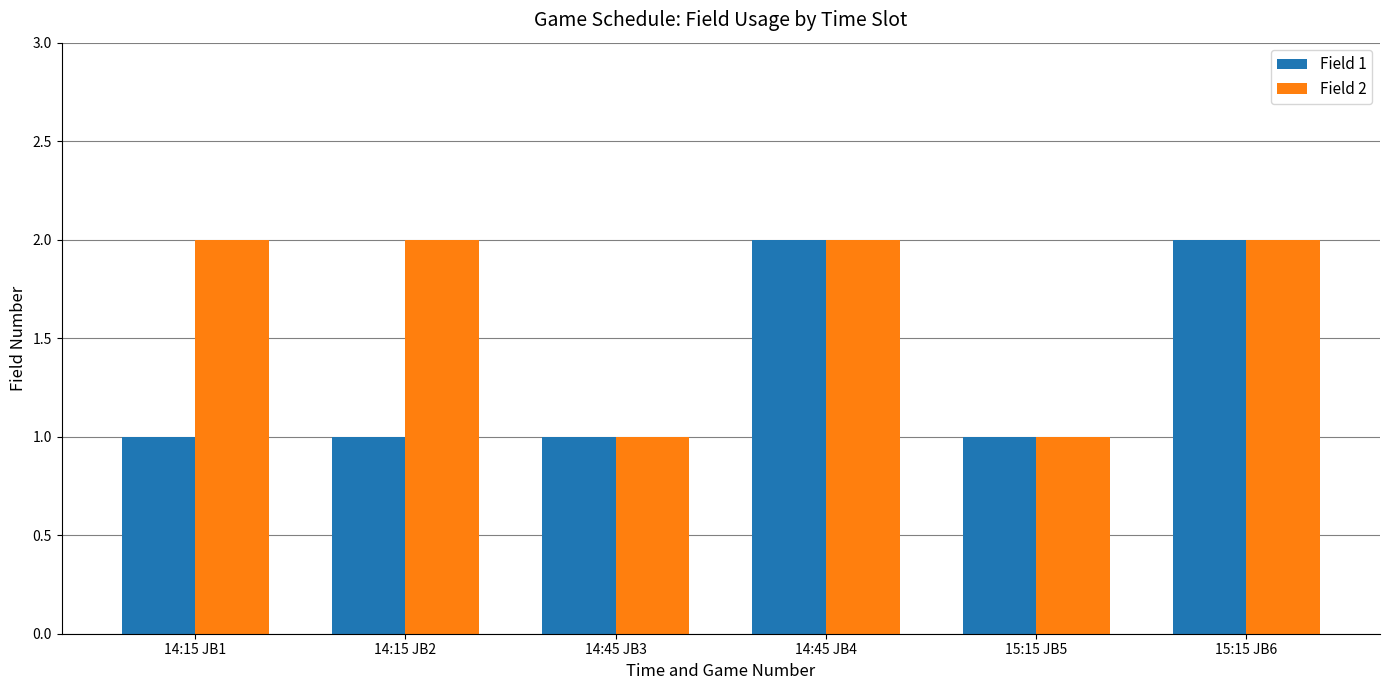

Is it true that Field 1 equals 3 at 15:15 JB6?

False